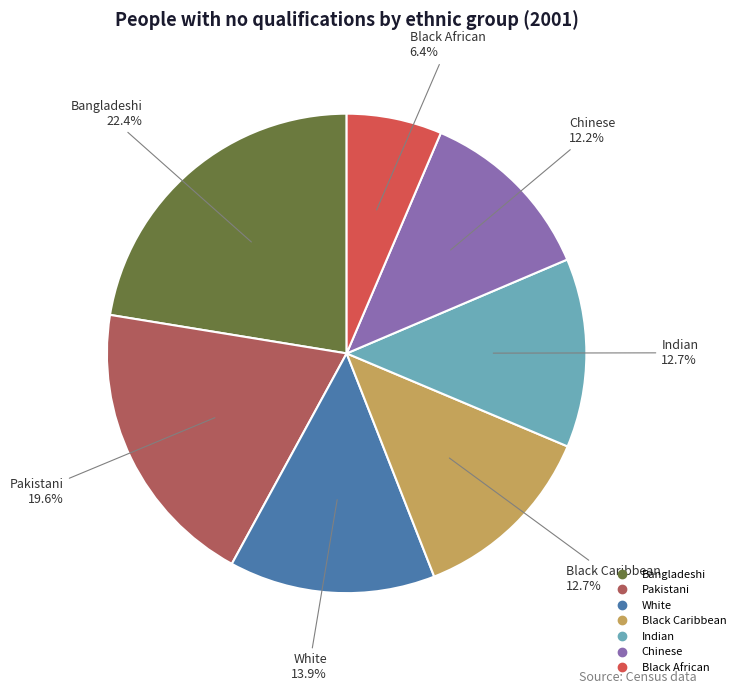

Which category has the smallest portion of the pie?

Black African